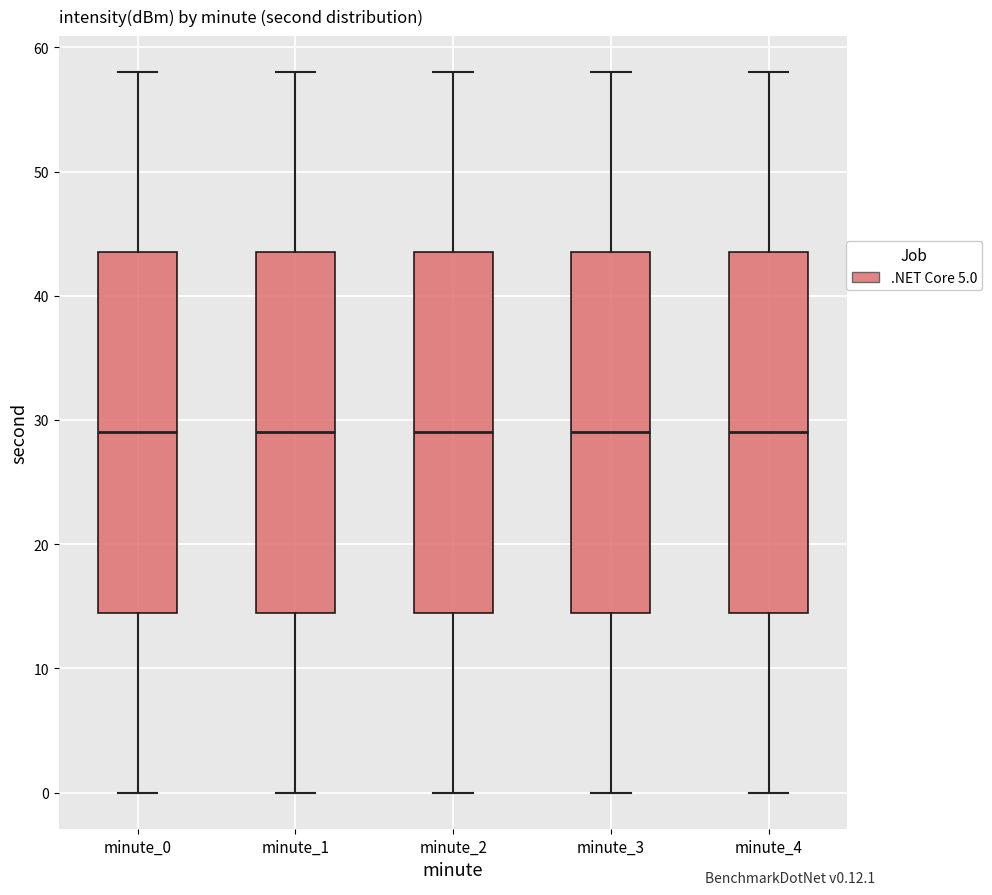

Reading left to right, transcribe this box plot: for each box, give where its median line is, the range the box spans, and where its two whiskers end, as read against the y-axis. The values are not printed on the chart, so give them approximately, as read against the axis.

minute_0: median 29, box 15 to 44, whiskers 0 to 58
minute_1: median 29, box 15 to 44, whiskers 0 to 58
minute_2: median 29, box 15 to 44, whiskers 0 to 58
minute_3: median 29, box 15 to 44, whiskers 0 to 58
minute_4: median 29, box 15 to 44, whiskers 0 to 58